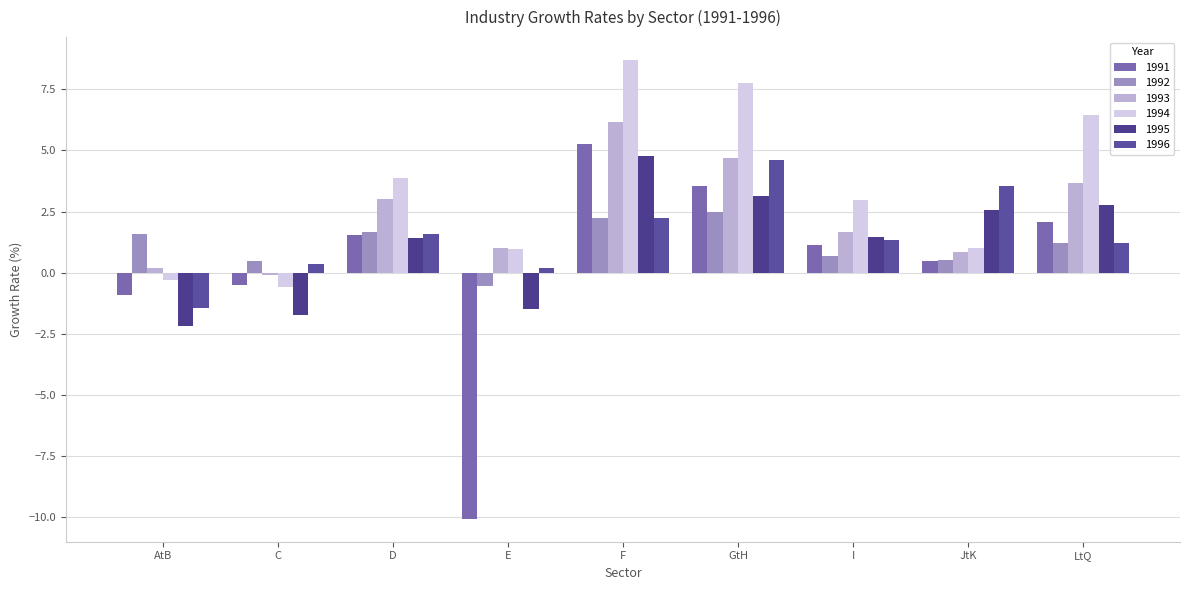

True or false: 1996 has a value of 0.1 at E.

False